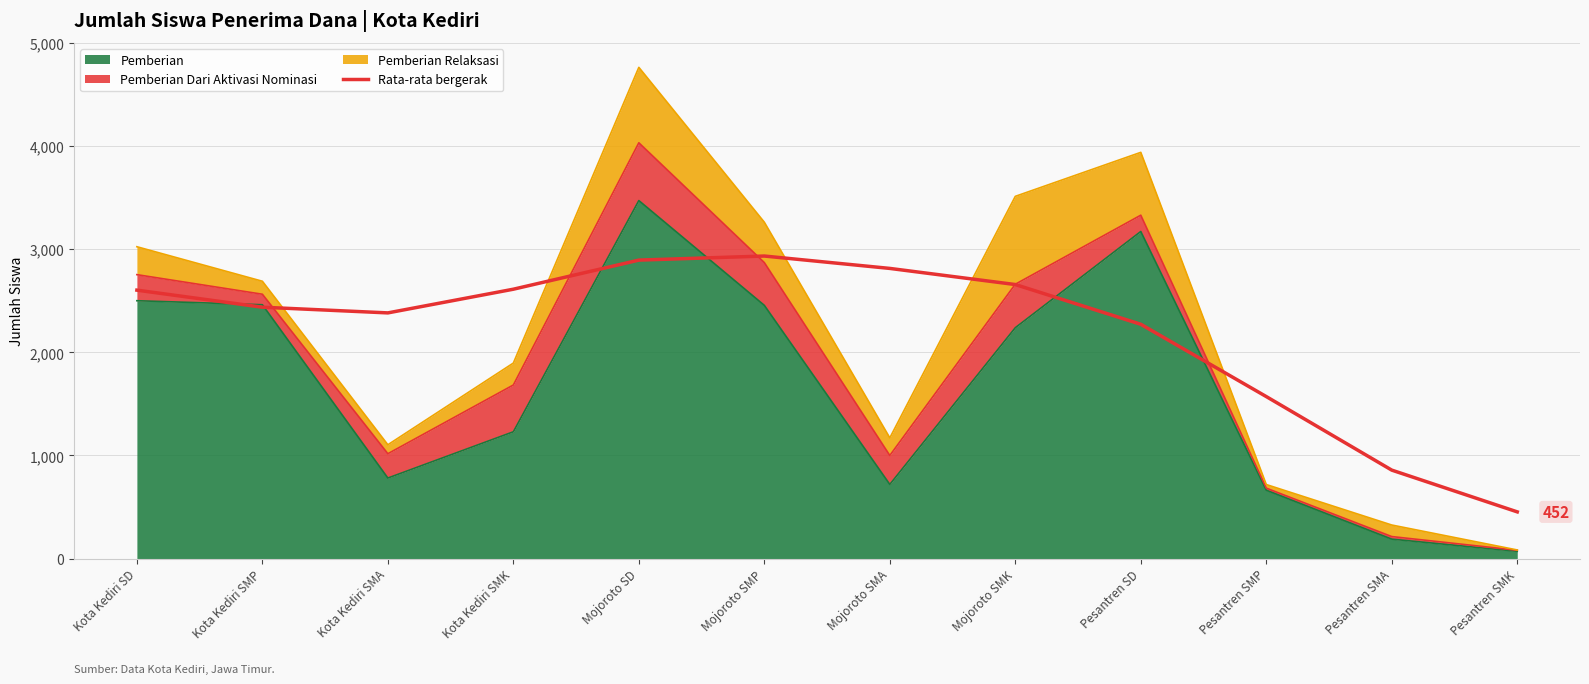

Reading left to right, list all the values displayed in this chart.

2604.6	2439.1	2383.8	2613.7	2896.2	2935.7	2815.5	2659.0	2273.3	1571.7	857.8	452.6